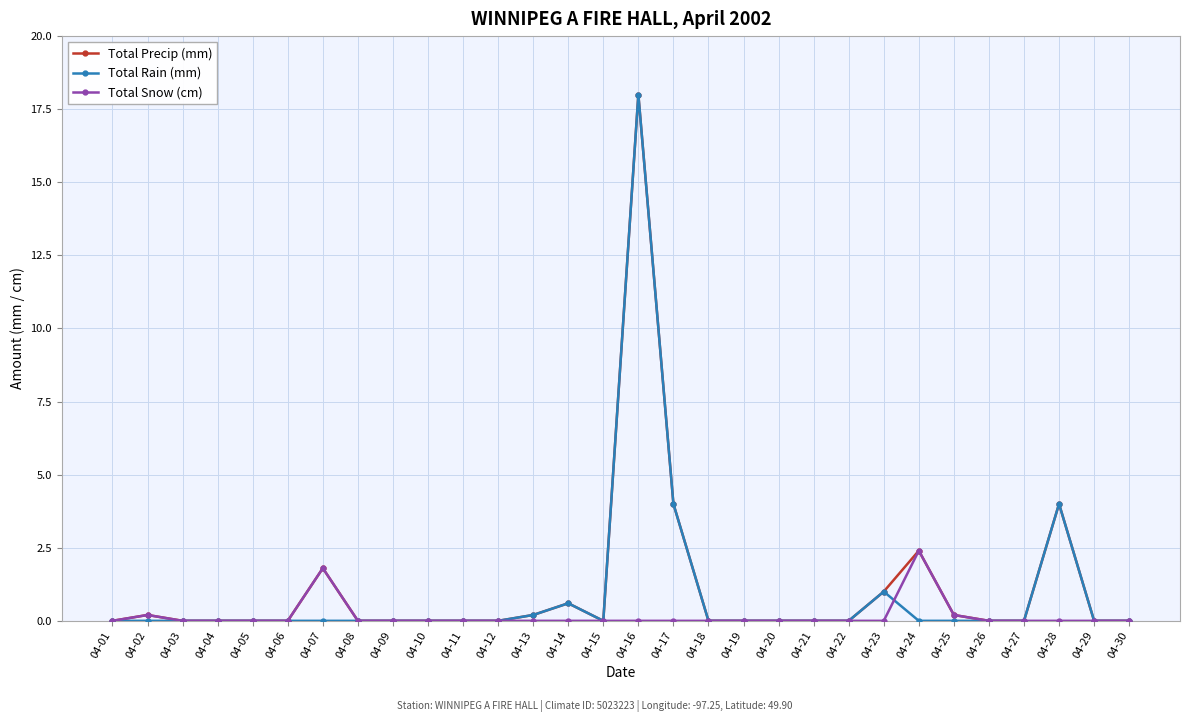

Is this an area chart (filled region under the line)?

No